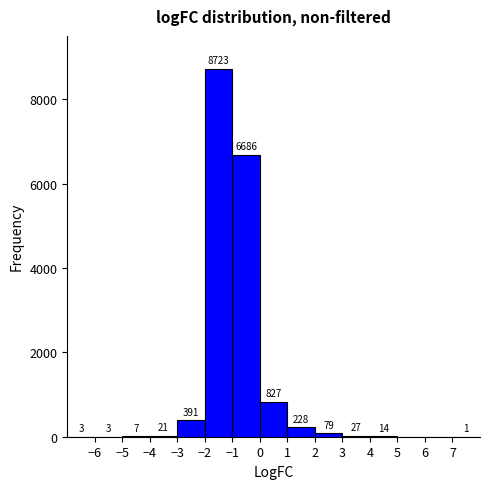

Which range on the x-axis has the tallest bar?

-2 to -1